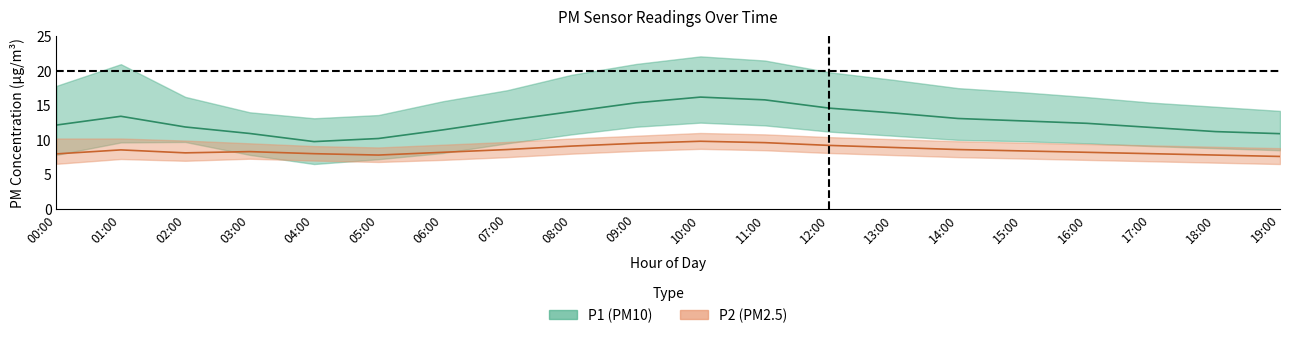

What is the maximum value shown in the chart?

22.1